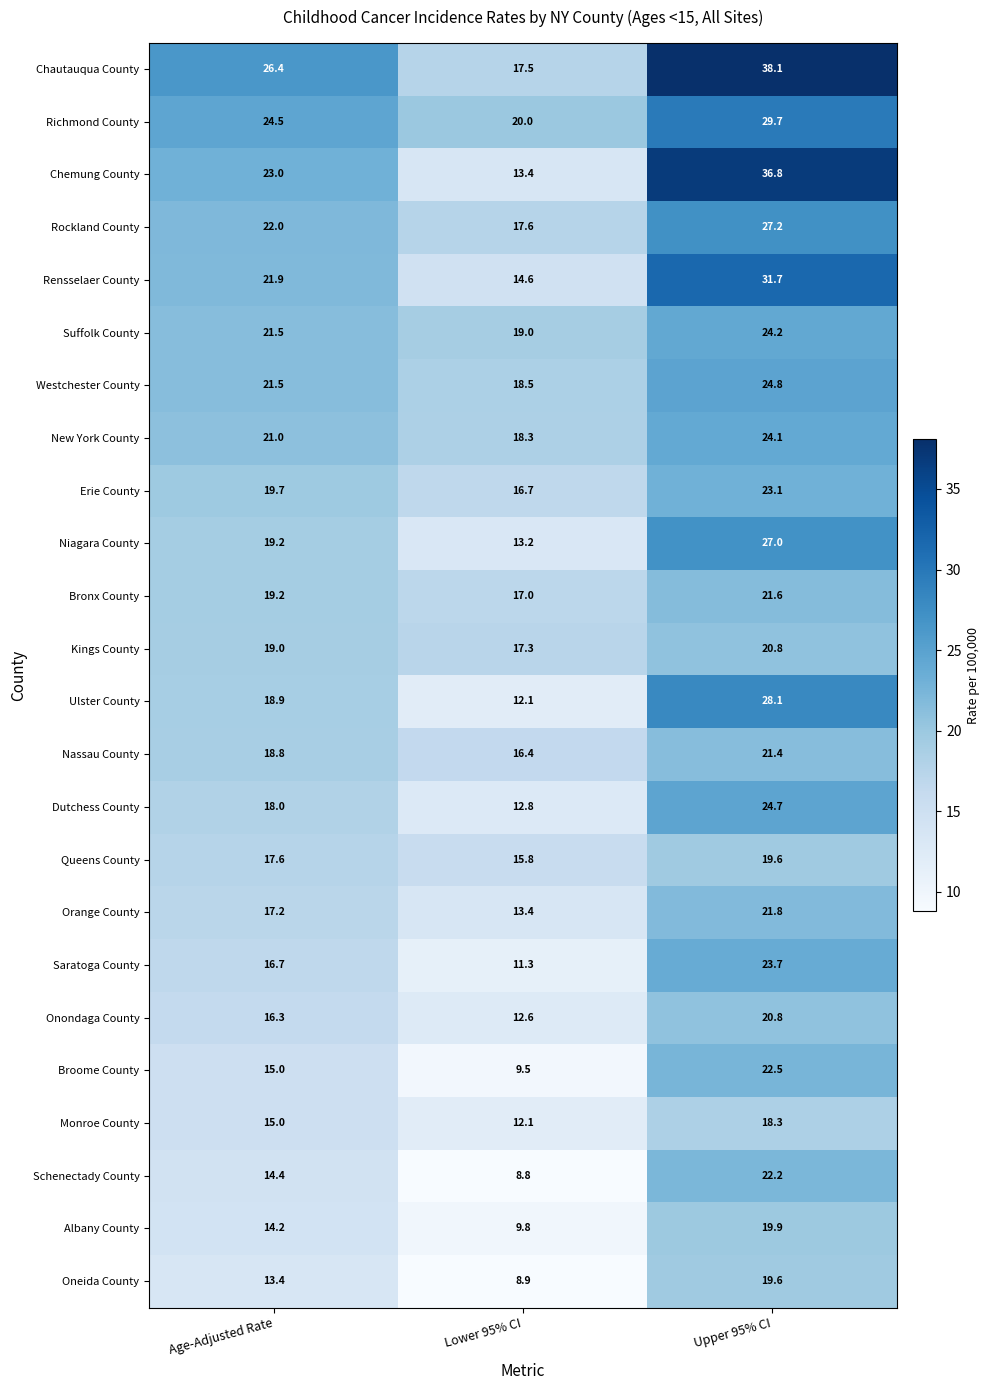

Where is Oneida County nearest to the value 14?

Age-Adjusted Rate